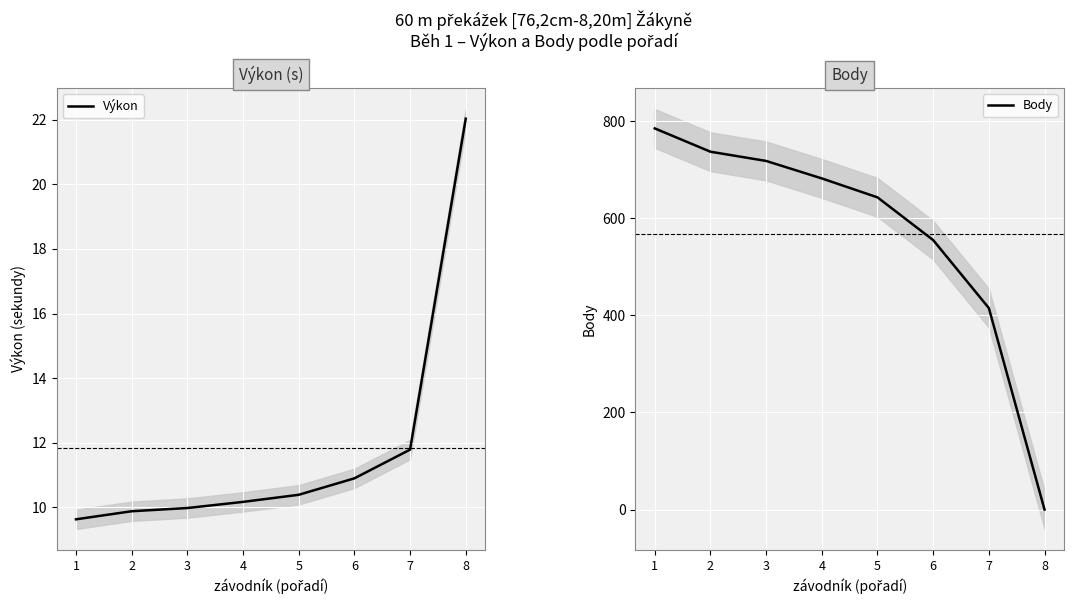

What is the value of the Výkon point at the 8th from the left?

22.0